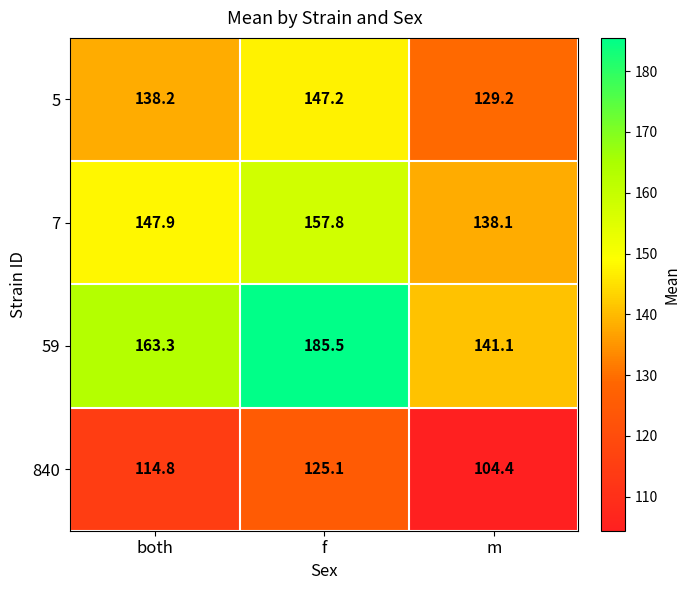

The 840 series shows 104.4 at m. True or false?

True